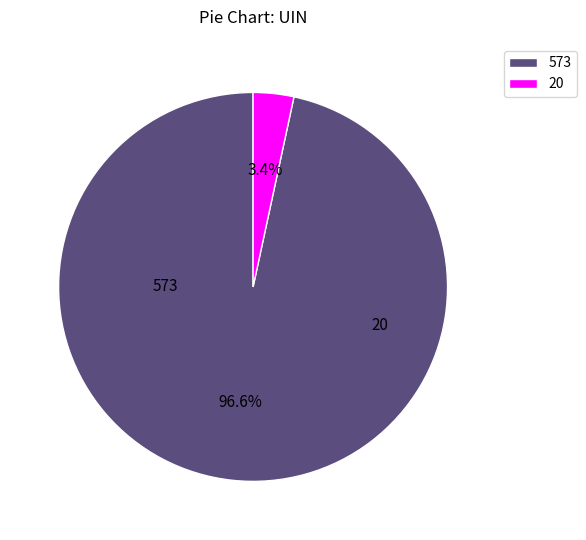

True or false: 20 accounts for 3% of the total.

True